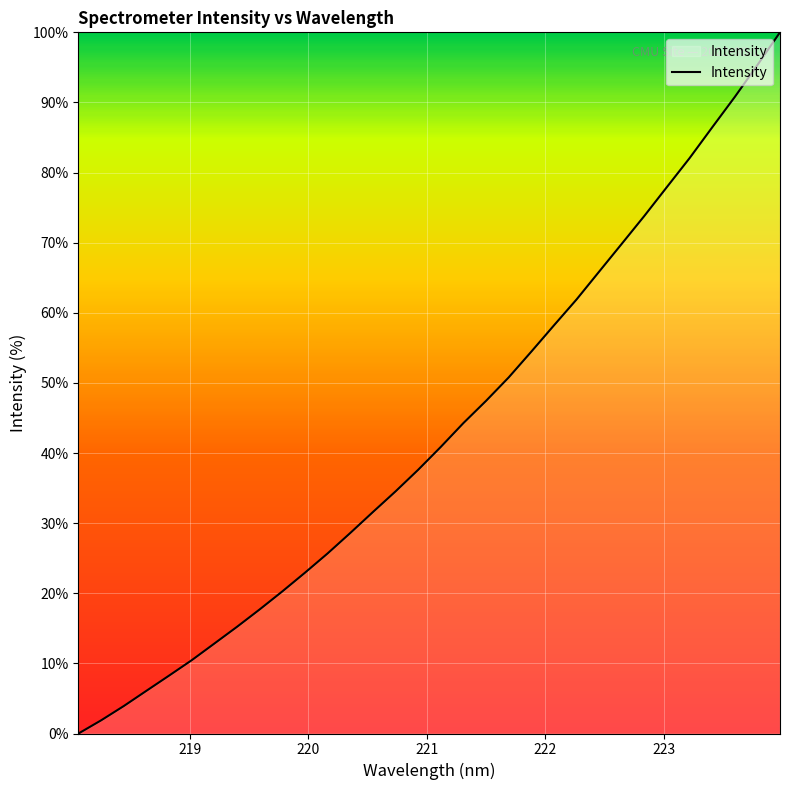

What is the maximum value shown in the chart?

100.0